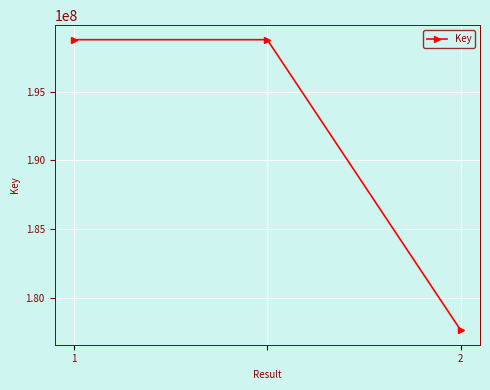

Reading left to right, list all the values displayed in this chart.

198788289	198788289	177649671